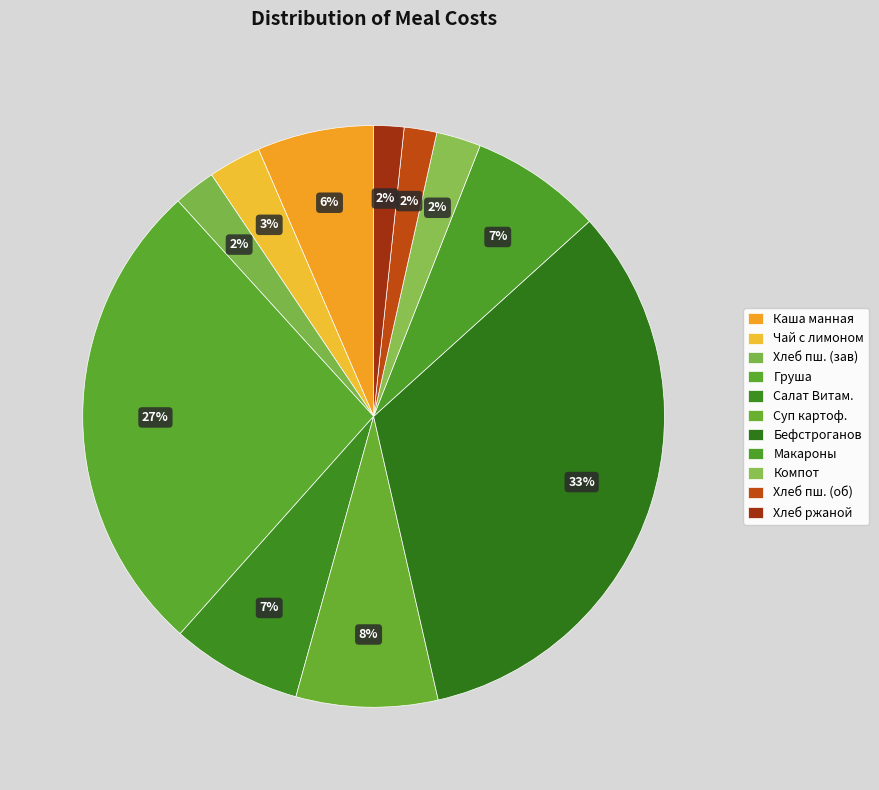

How many segments does this pie chart have?

11